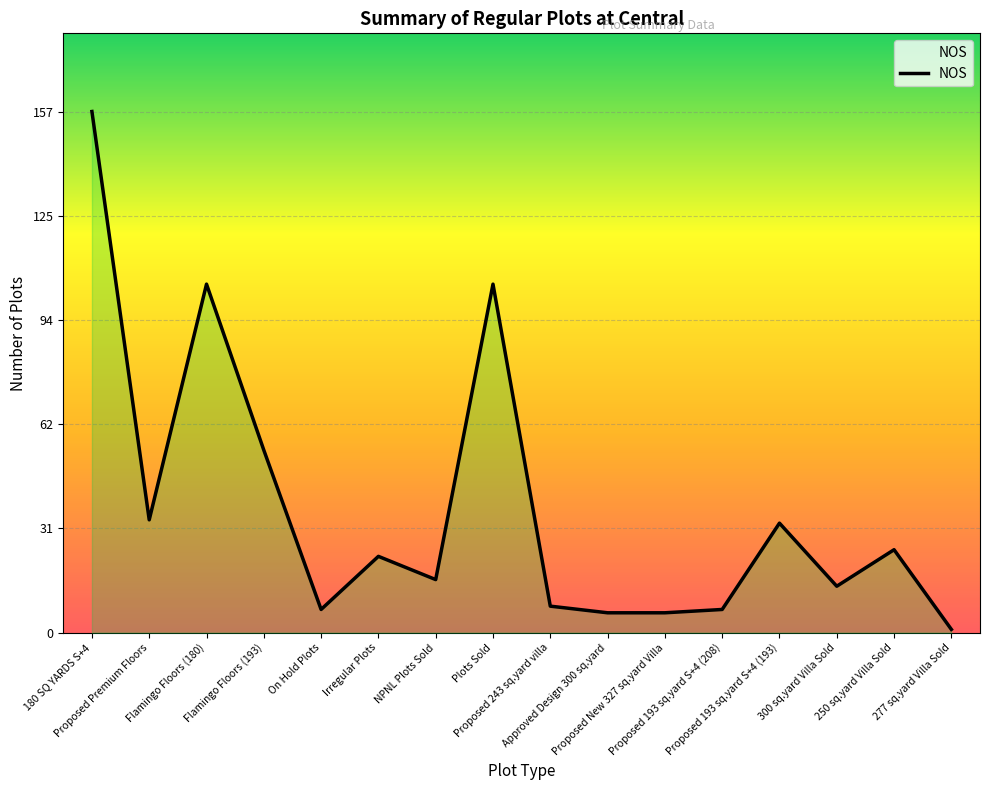

What is the average value?

38